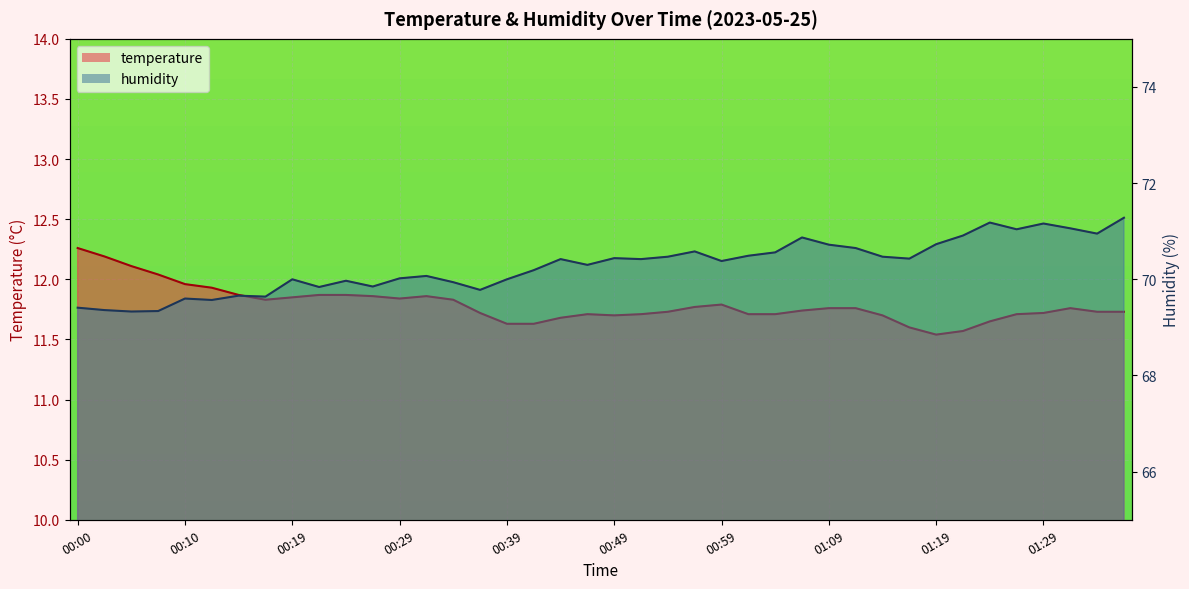

How many interior local valleys does the humidity series have?

12